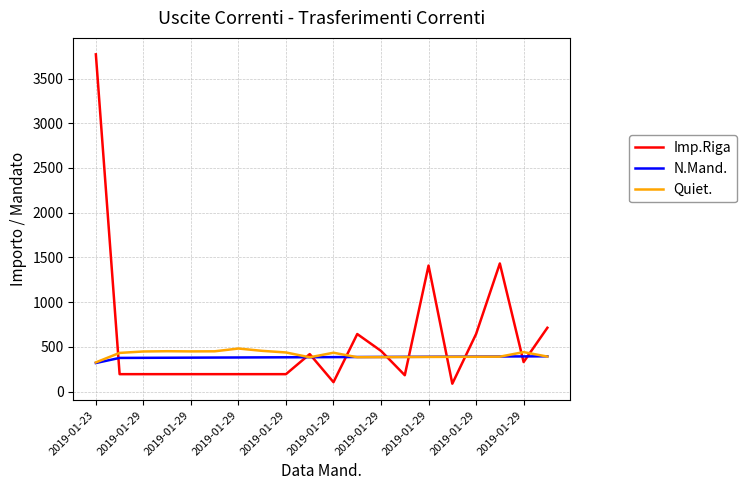

What is the lowest value of the N.Mand. series?

319.0